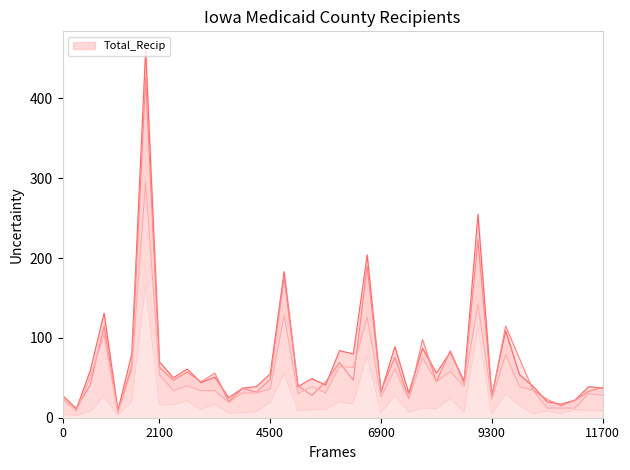

What is the maximum value shown in the chart?

461